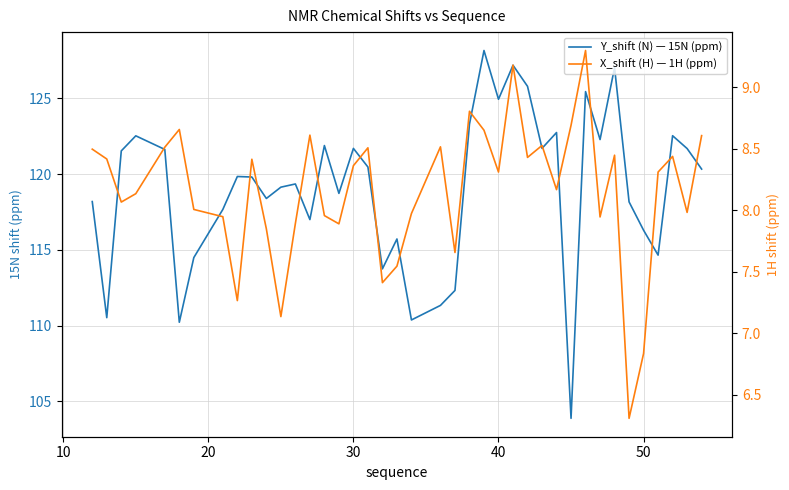

What is the highest value of the Y_shift (N) — 15N (ppm) series?

128.2